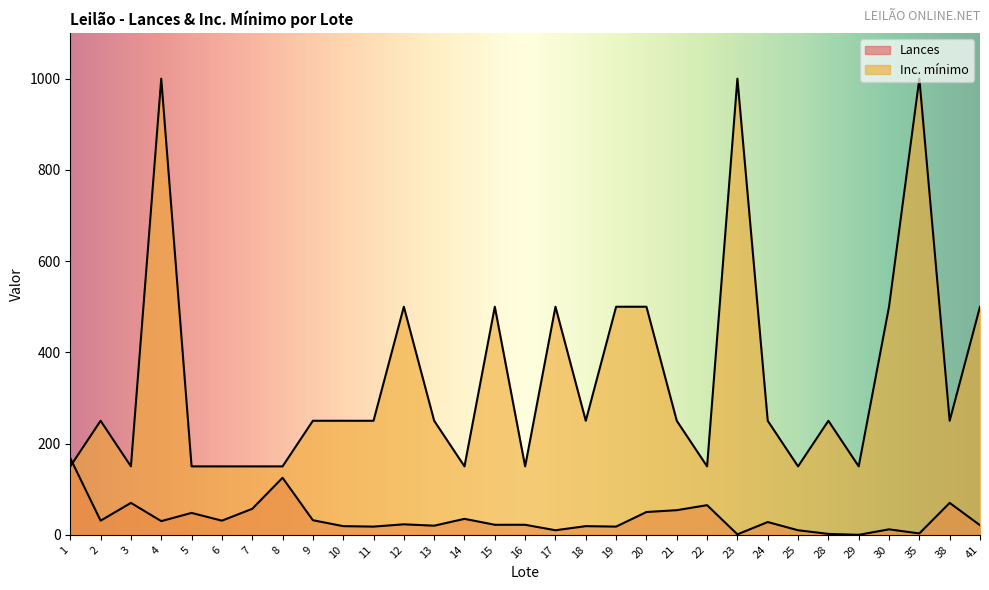

Rank the series by their maximum value, from lowest to highest.

Lances, Inc. mínimo